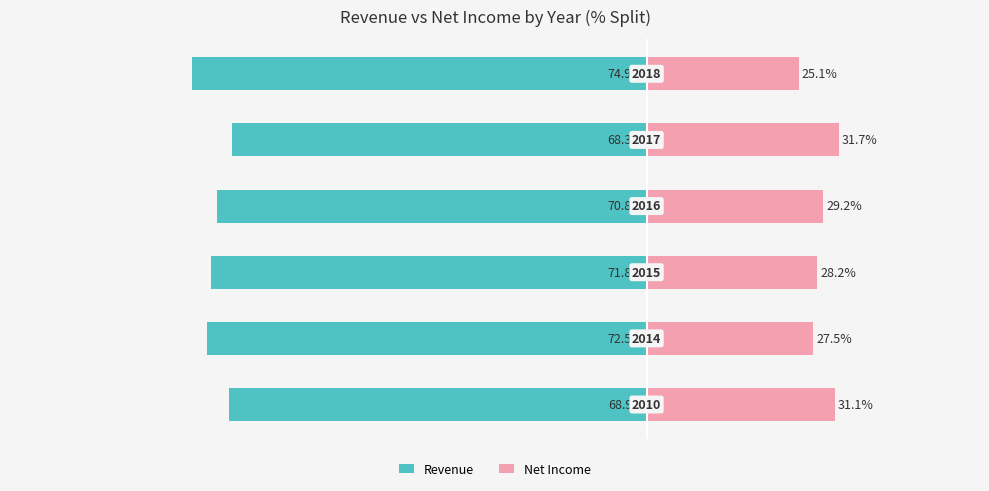

Which has a higher value, −100 or −40?

−40